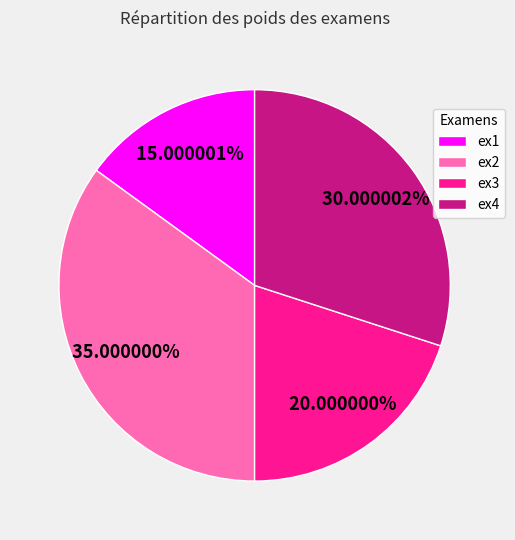

What percentage is the ex4 slice, to the nearest percent?

30%